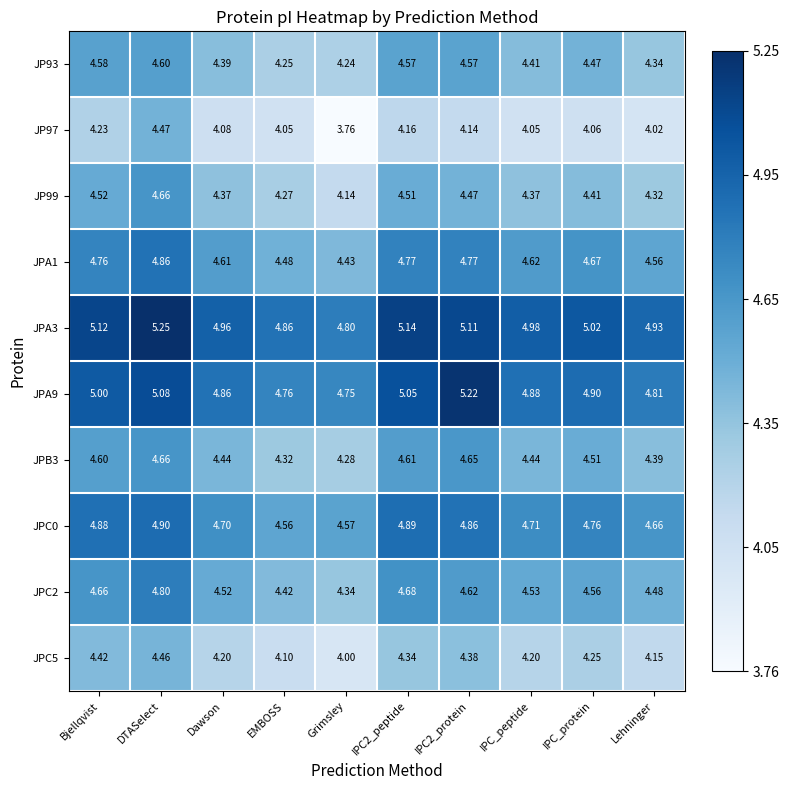

Which series changed the most between IPC2_protein and IPC_peptide?

JPA9